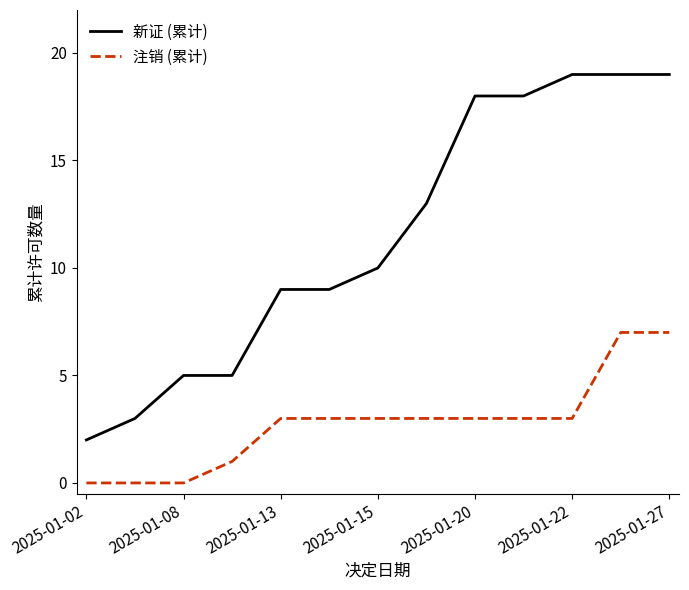

What is the average value of the 新证 (累计) series?

11